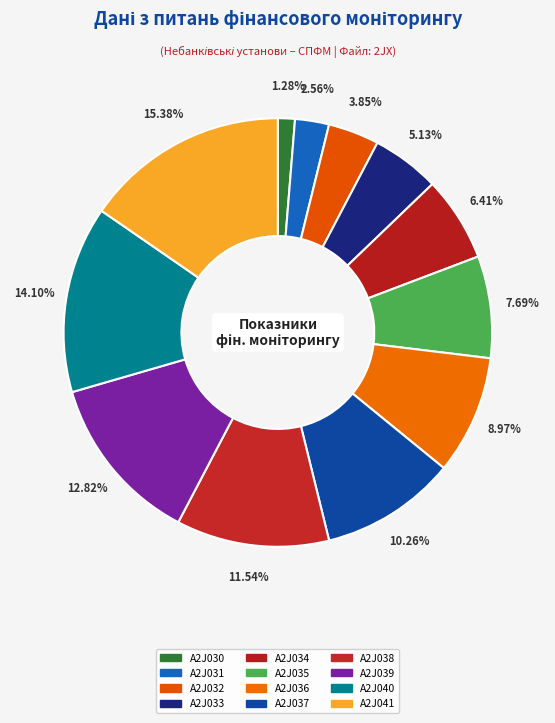

Between A2J039 and A2J030, which is larger?

A2J039